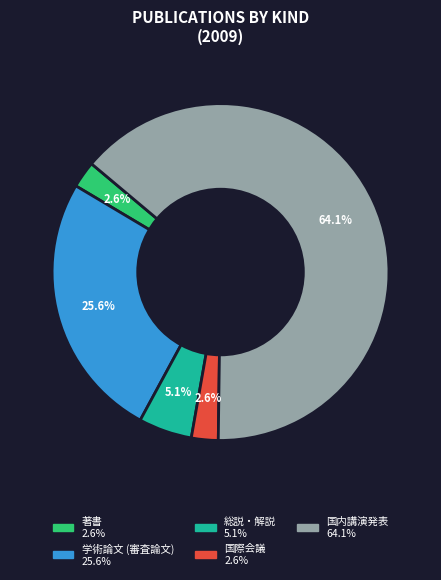

What is the largest slice in the pie chart?

国内講演発表